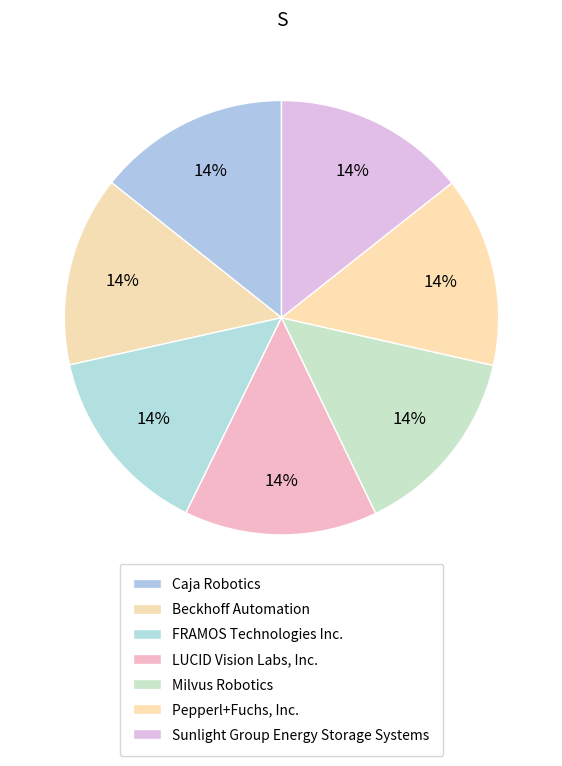

To the nearest percent, what percentage of the pie is Pepperl+Fuchs, Inc.?

14%